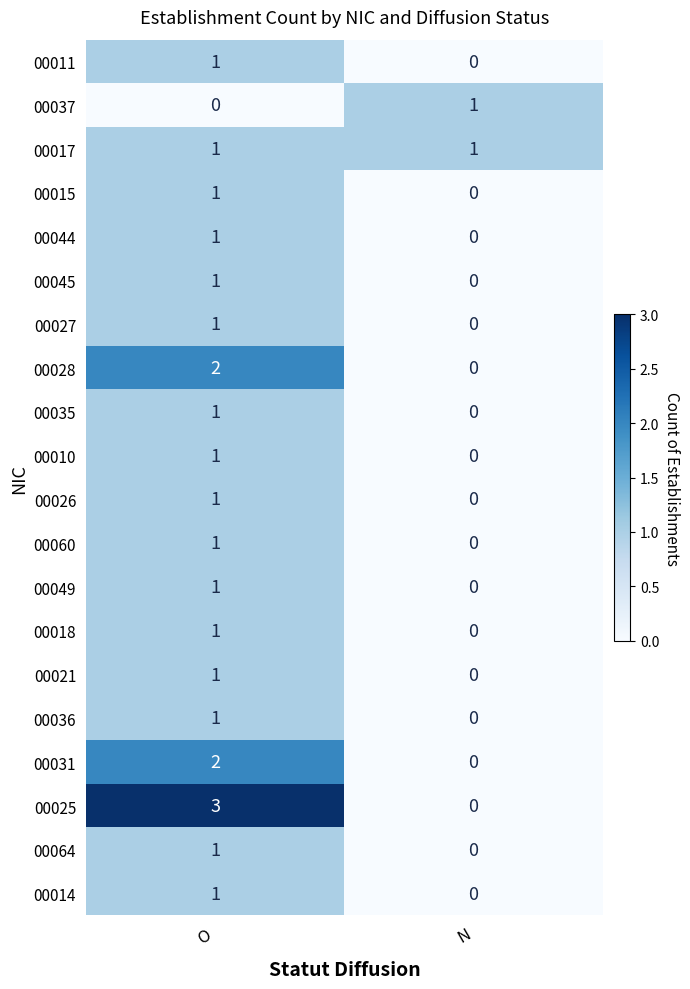

Where is 00015 nearest to the value 0?

N